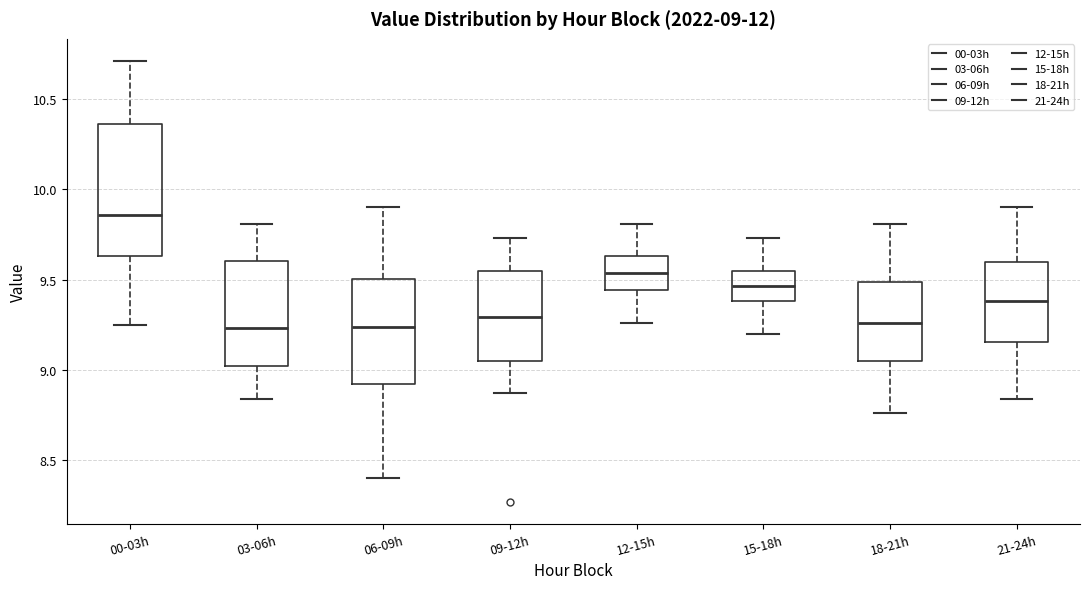

Comparing the boxes themselves (not the whiskers), which one is the tallest?

00-03h